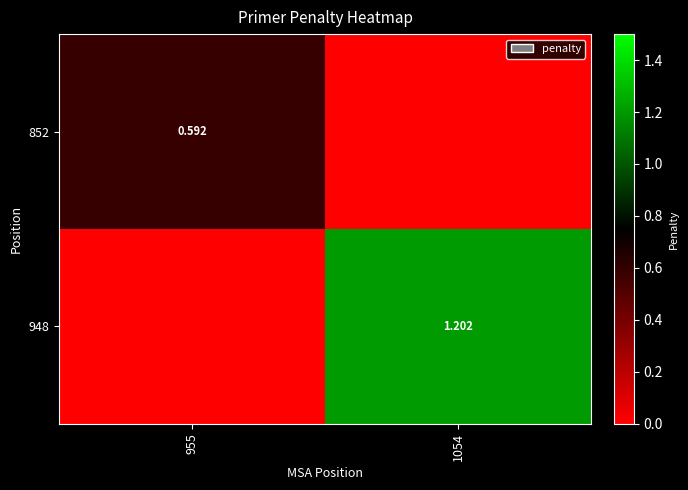

What value does the 948 series have at 1054?

1.2